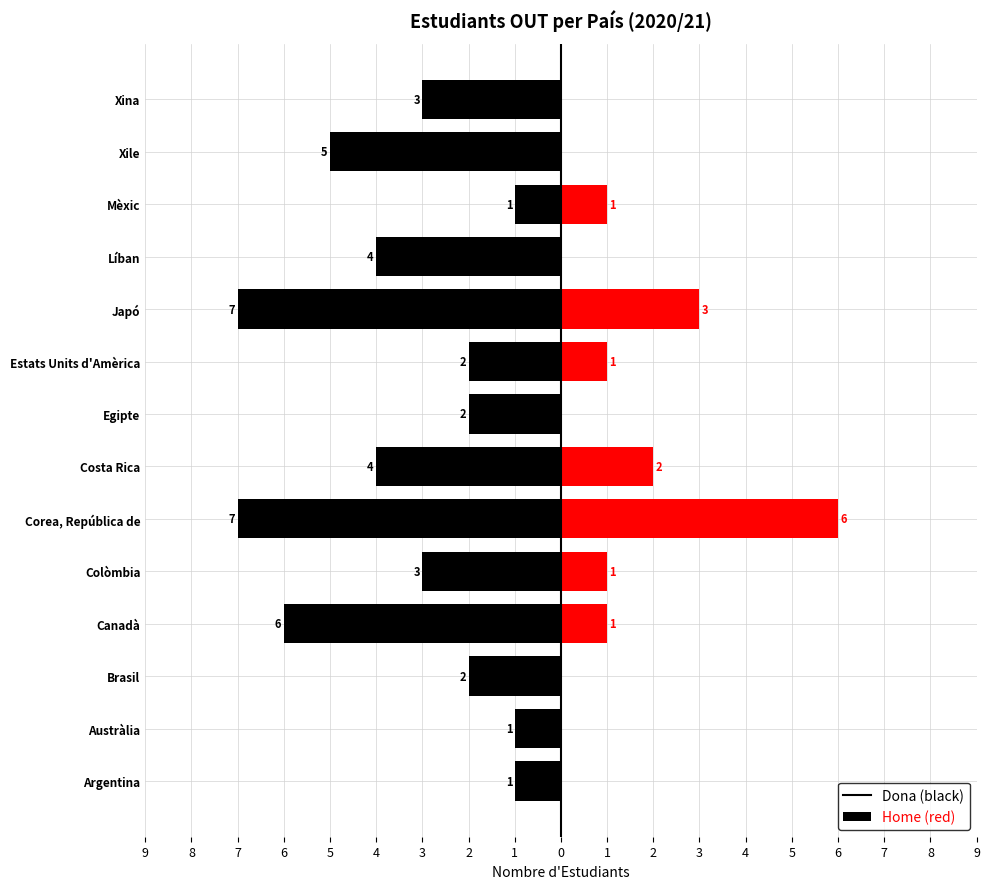

What are all the series names shown in the legend?

Dona, Home